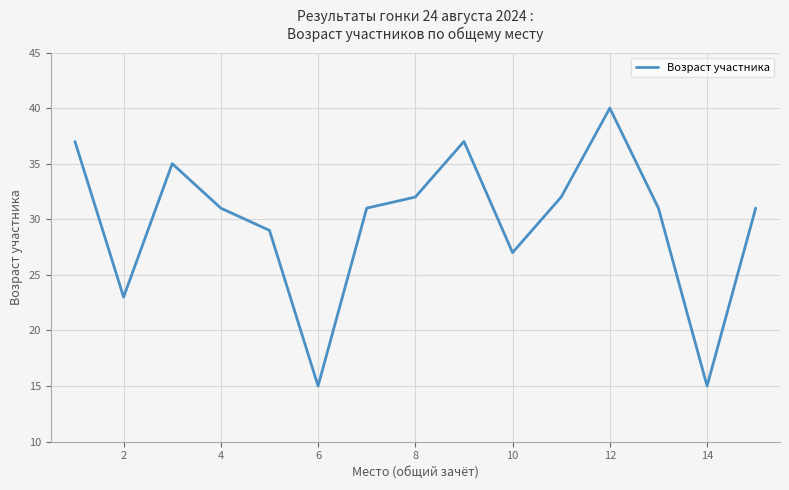

What is the maximum value shown in the chart?

40